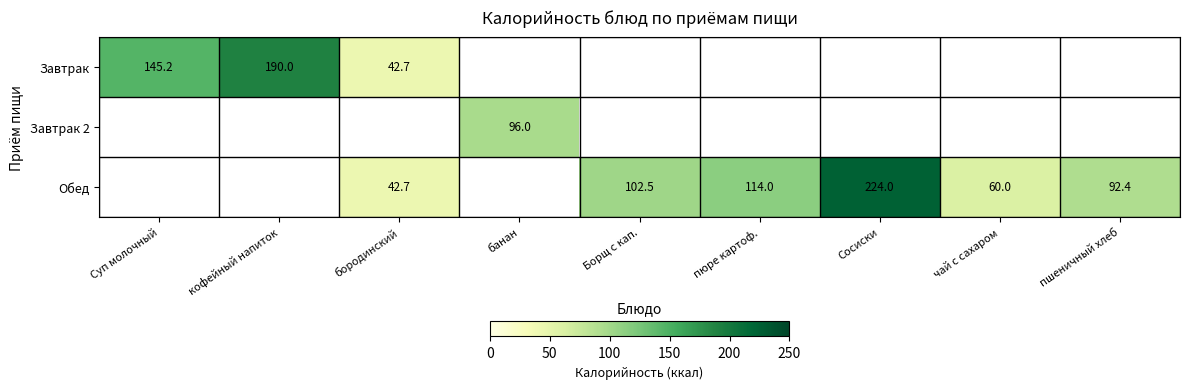

What is the sum of the Обед values at Борщ с кап. and чай с сахаром?

162.5